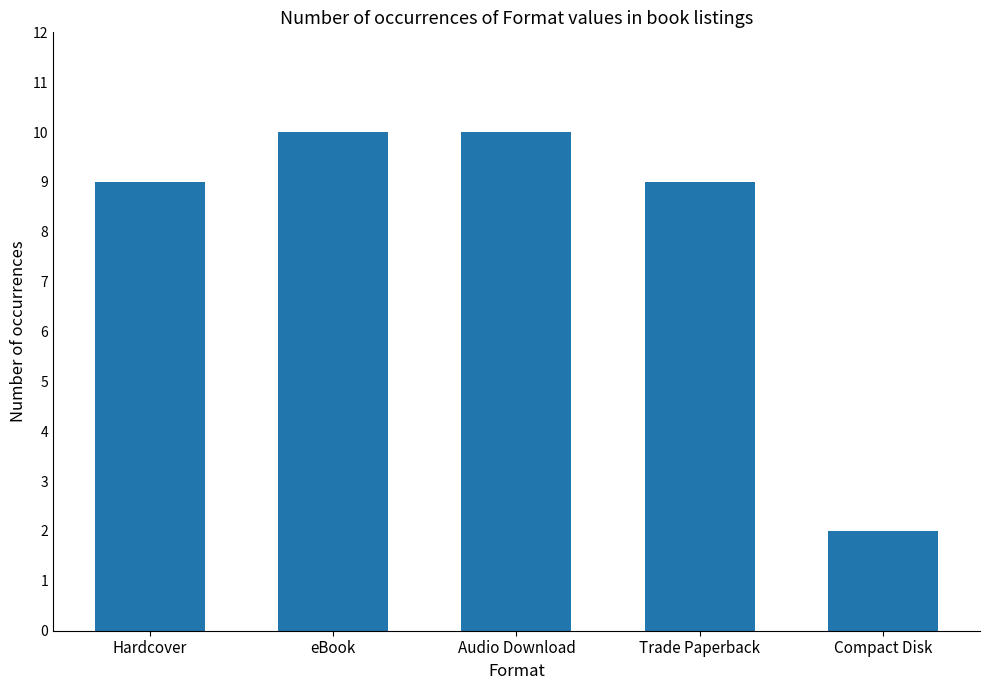

Which category has the lowest value across all series?

Compact Disk